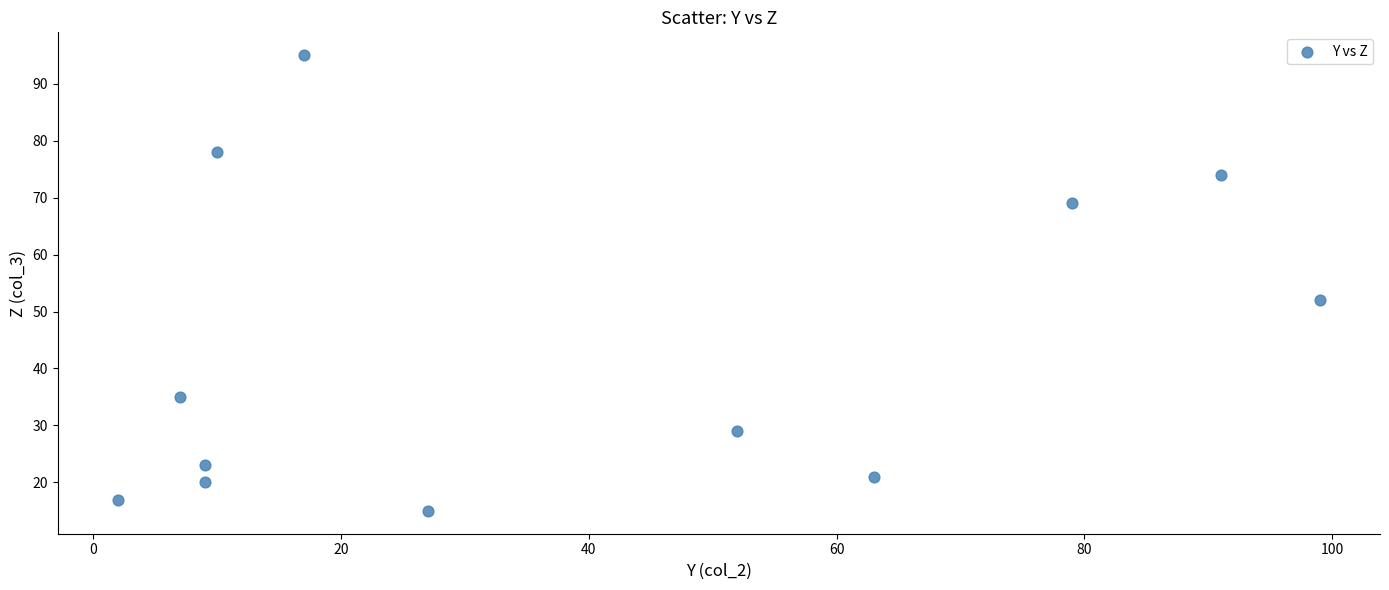

What is the average X value?

39